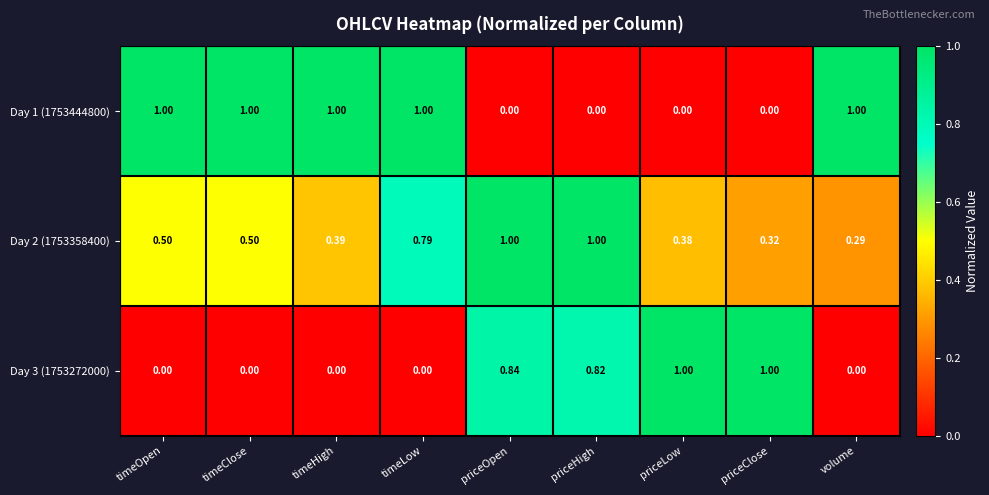

At which category is the sum across all series the highest?

priceOpen